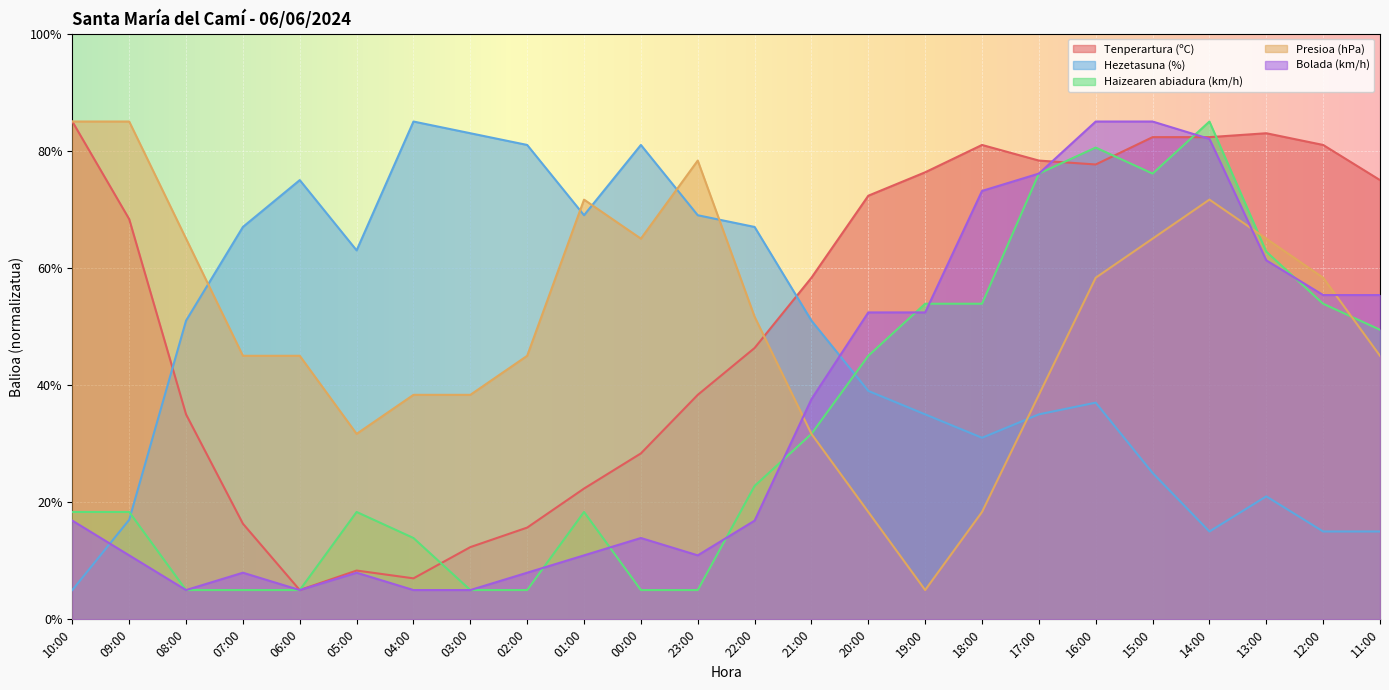

At which category is the sum across all series the highest?

16:00